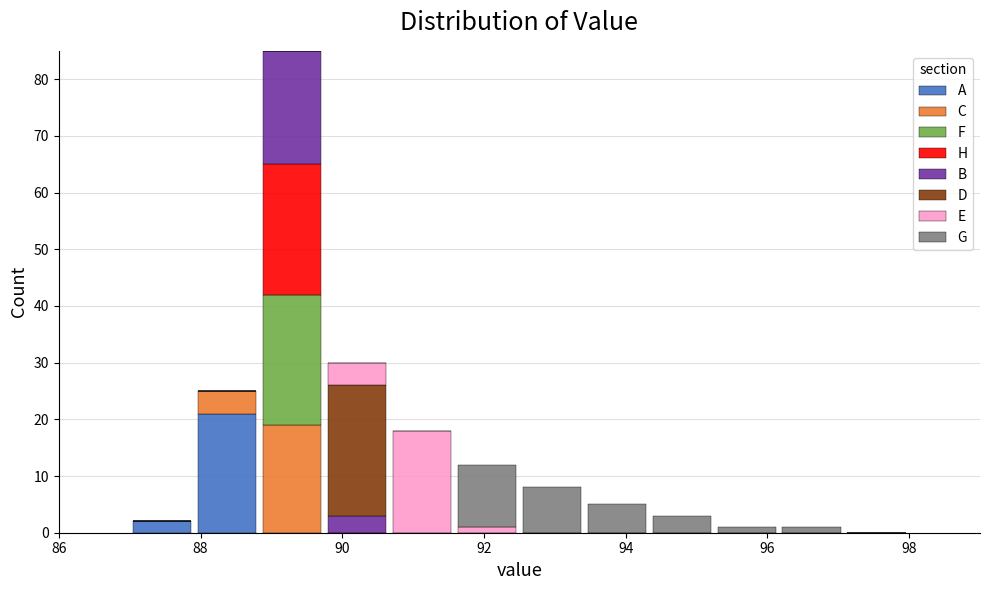

Reading left to right, transcribe this chart: for each stacked bar, give the range it covers on the x-axis and its total height. Neither the bar edges nor the heights are printed on the chart, so give them approximately, as read against the axes.

87.0 to 88.0: 2
88.0 to 88.8: 25
88.8 to 89.8: 85
89.8 to 90.6: 30
90.6 to 91.6: 18
91.6 to 92.6: 12
92.6 to 93.4: 8
93.4 to 94.4: 5
94.4 to 95.2: 3
95.2 to 96.2: 1
96.2 to 97.0: 1
97.0 to 98.0: 0